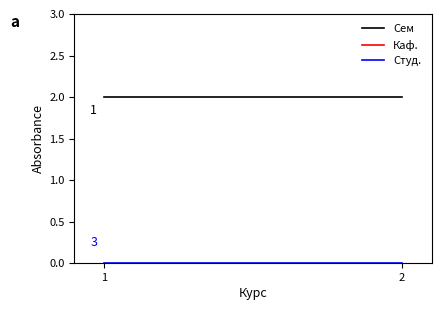

The value of Сем at 1 is 2. True or false?

True